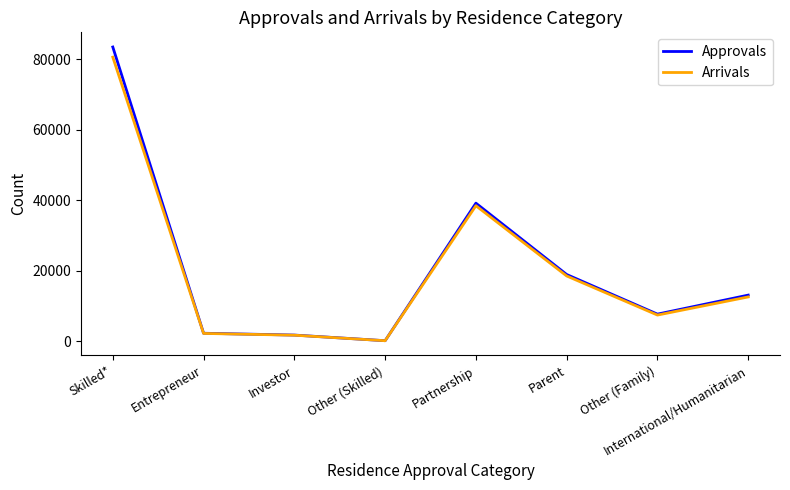

What is the lowest value of the Arrivals series?

128